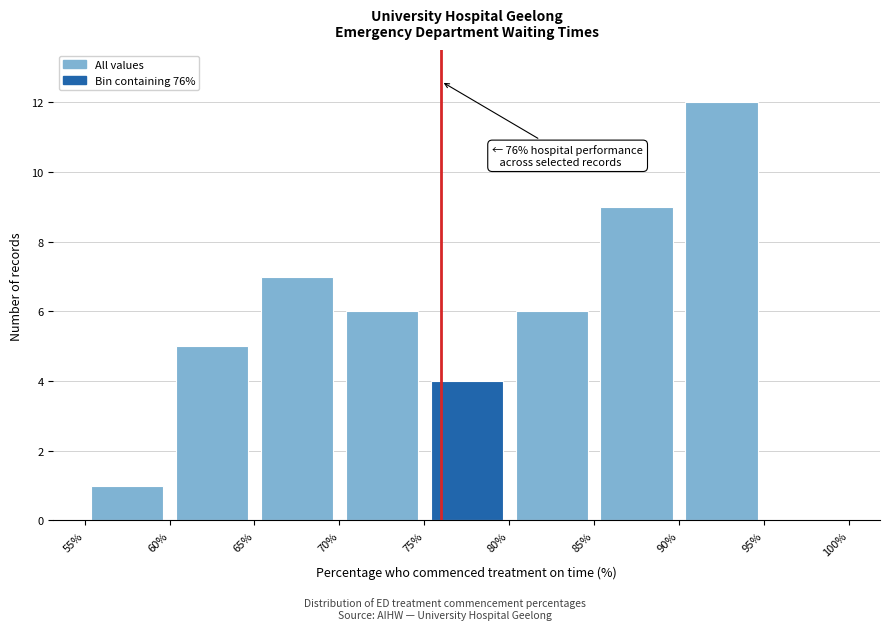

Which range on the x-axis has the tallest bar?

90% to 95%